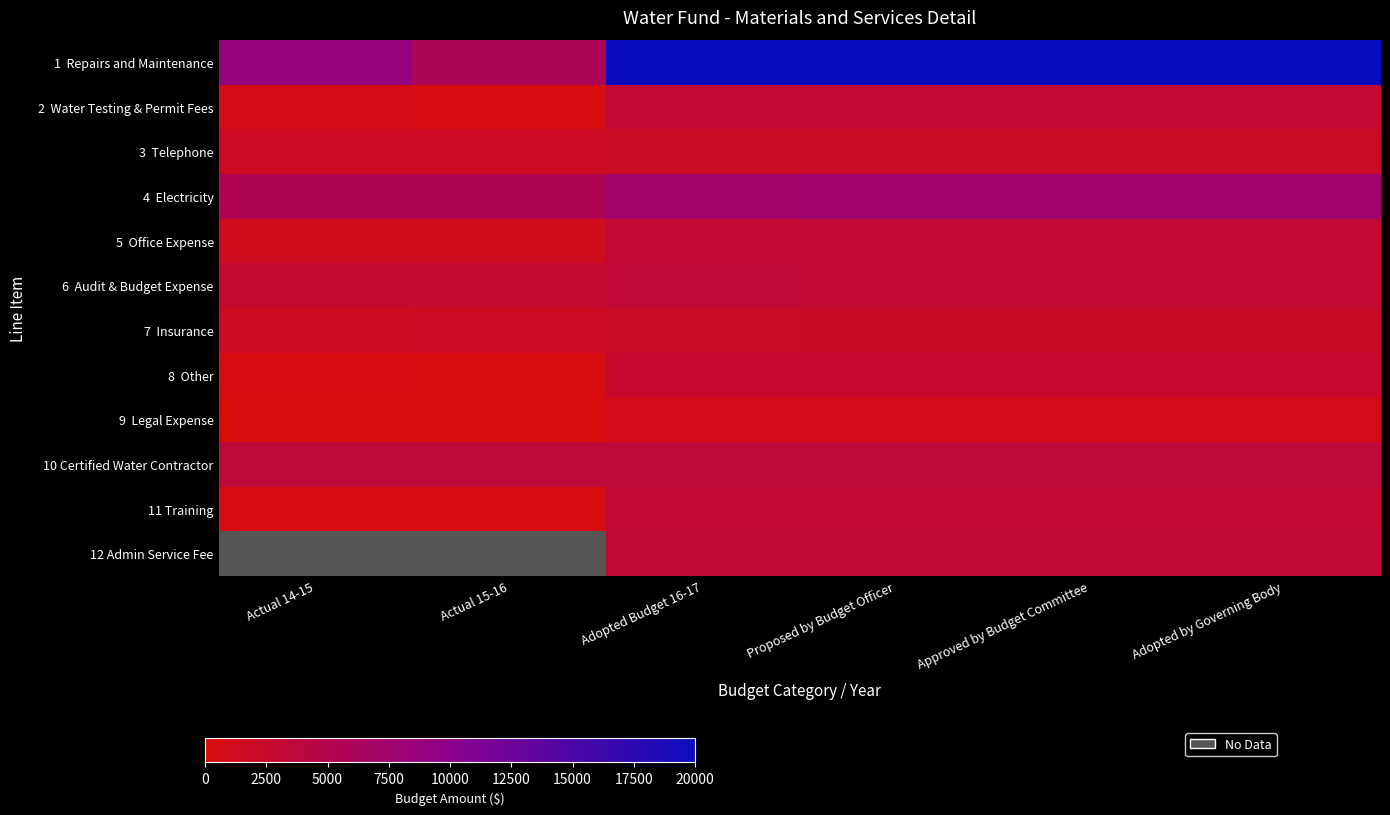

How many data points in 9 Legal Expense are less than 1000?

2